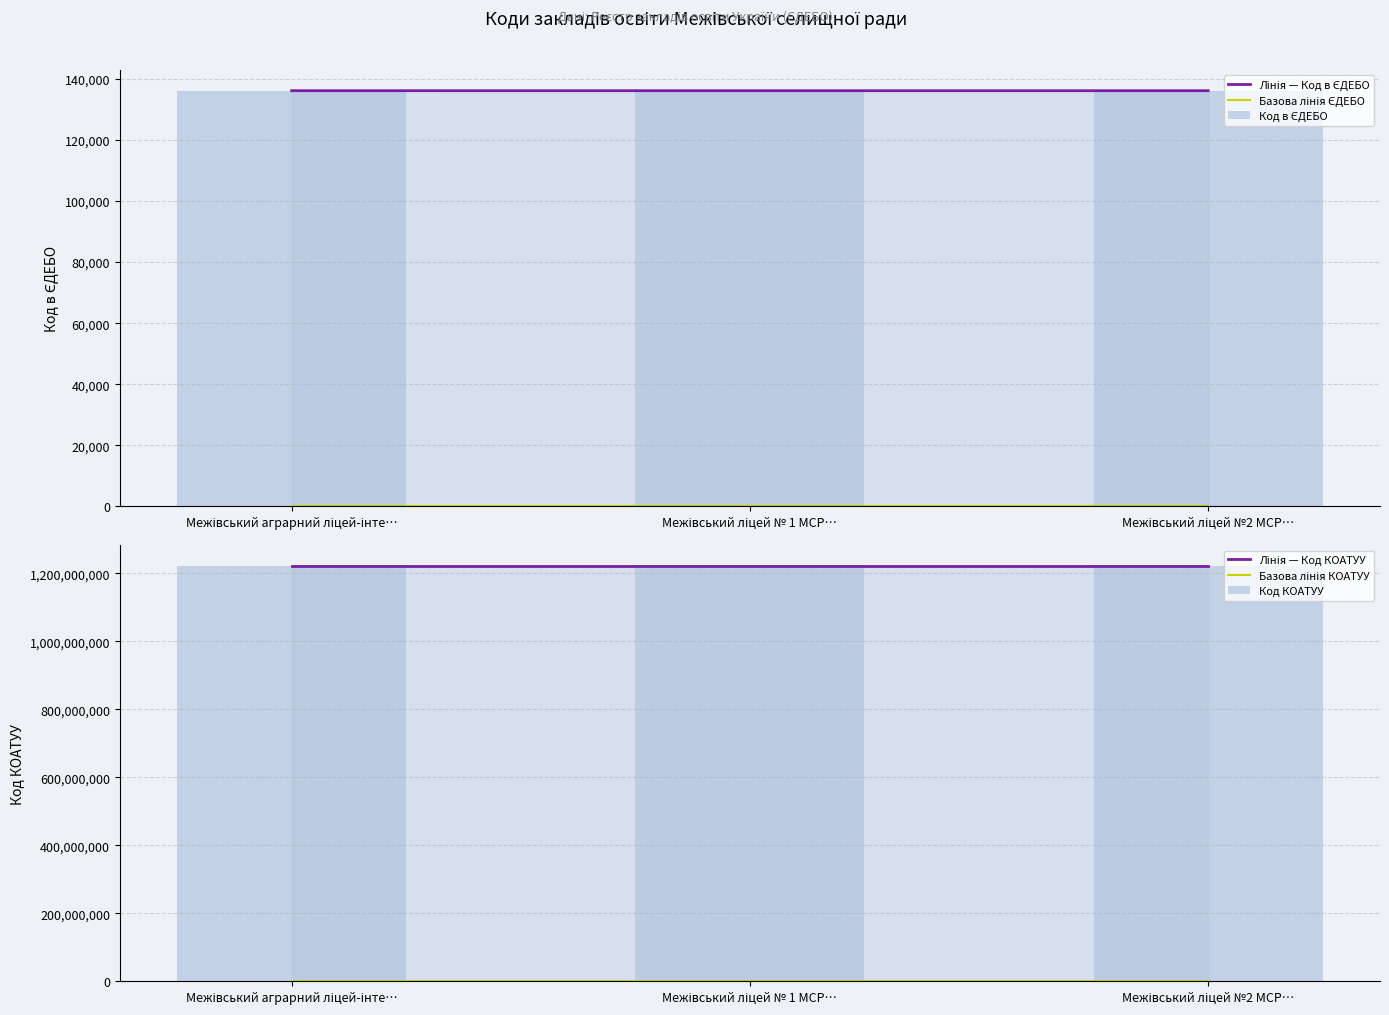

Which has a higher value, Межівський ліцей № 1 МСР… or Межівський ліцей №2 МСР…?

Межівський ліцей №2 МСР…